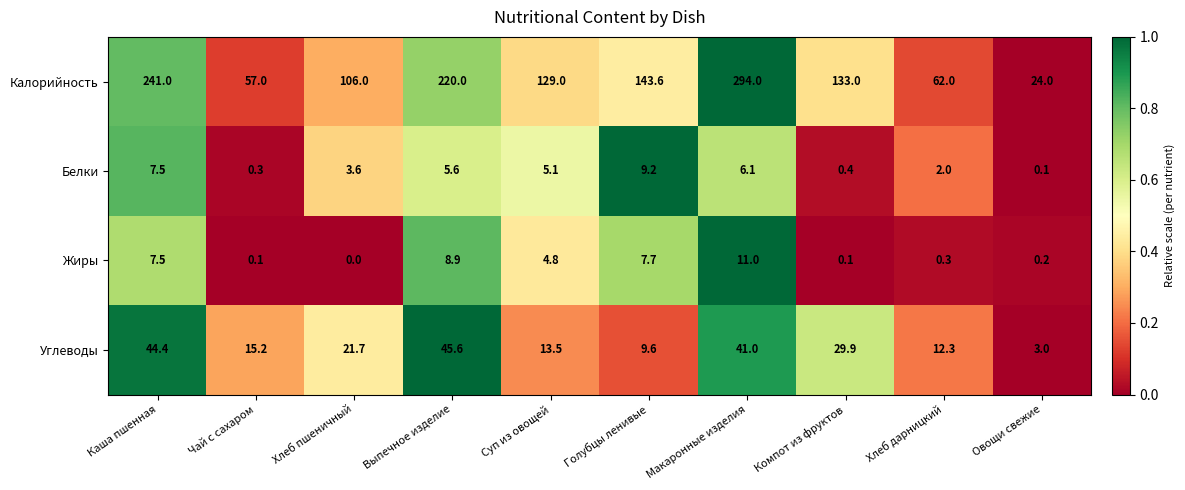

Which category has the highest value across all series?

Макаронные изделия